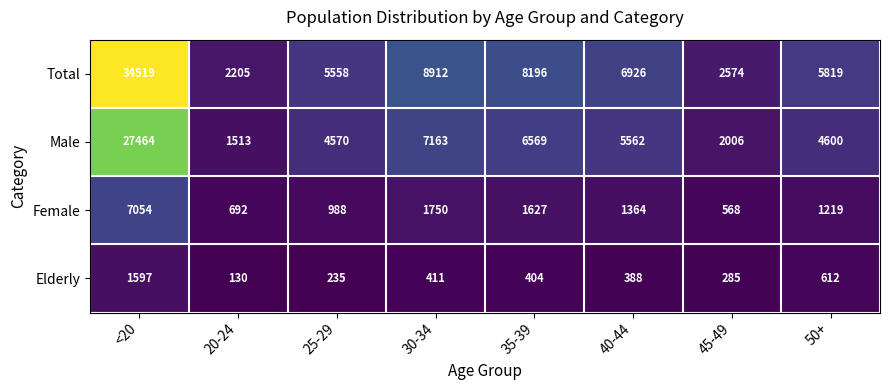

Which series has the widest spread of values?

Total